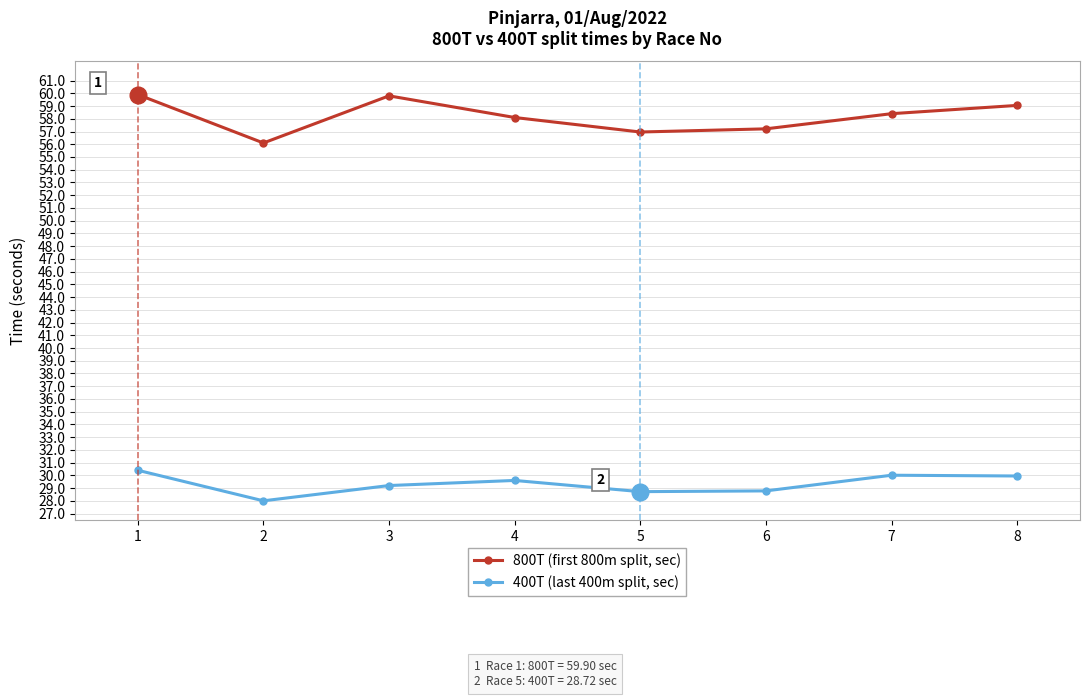

What is the value of the 400T (last 400m split, sec) point at the 3rd from the left?

29.2